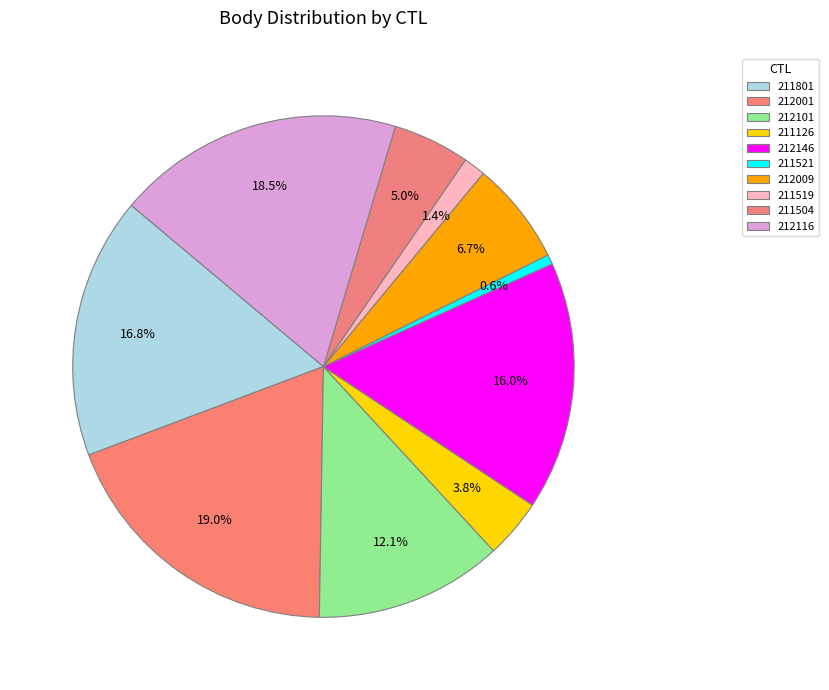

Is there any slice that represents more than half of the pie?

No